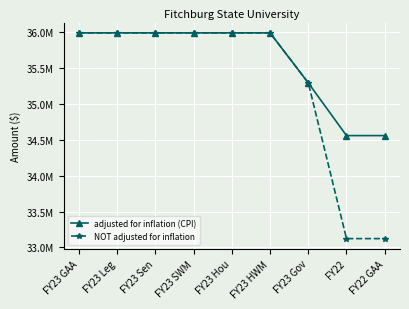

Which series has the largest total across all categories?

adjusted for inflation (CPI)